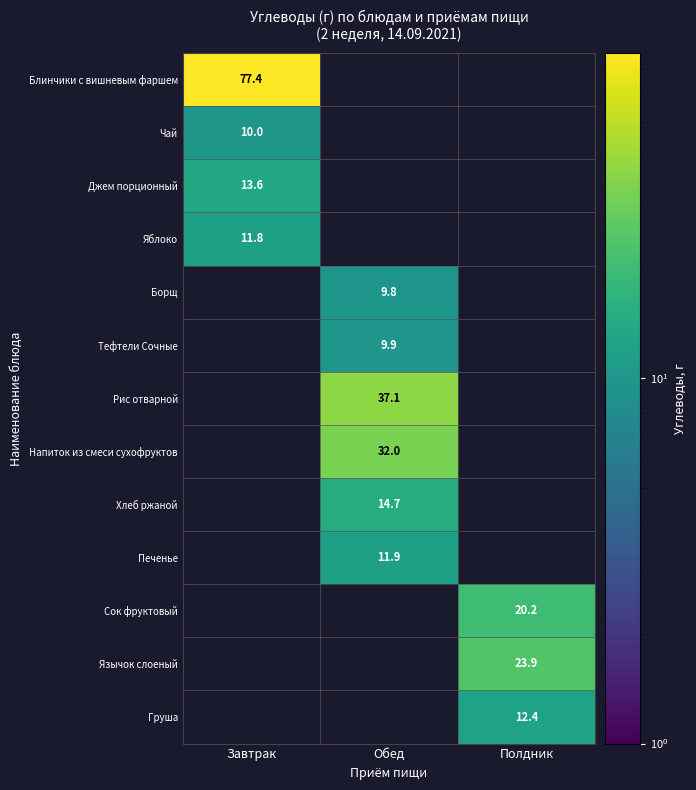

The Груша series shows 18.9 at Полдник. True or false?

False